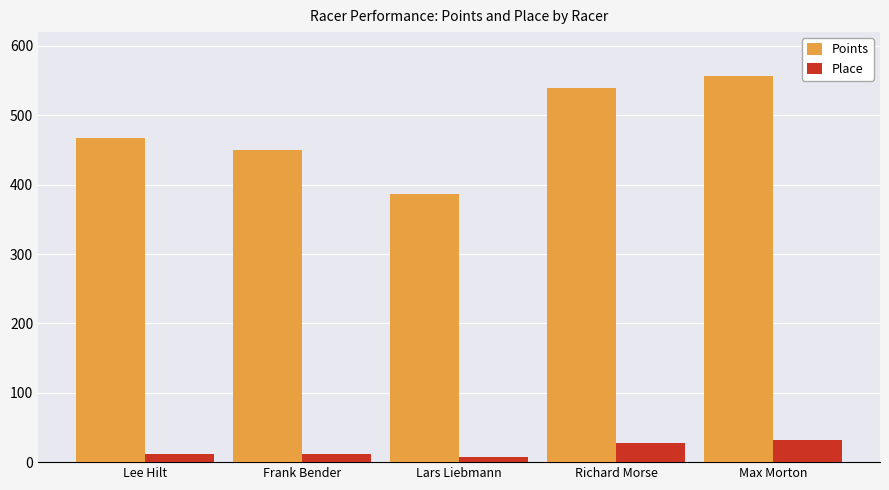

List the labels in order of Points value, largest first.

Max Morton, Richard Morse, Lee Hilt, Frank Bender, Lars Liebmann